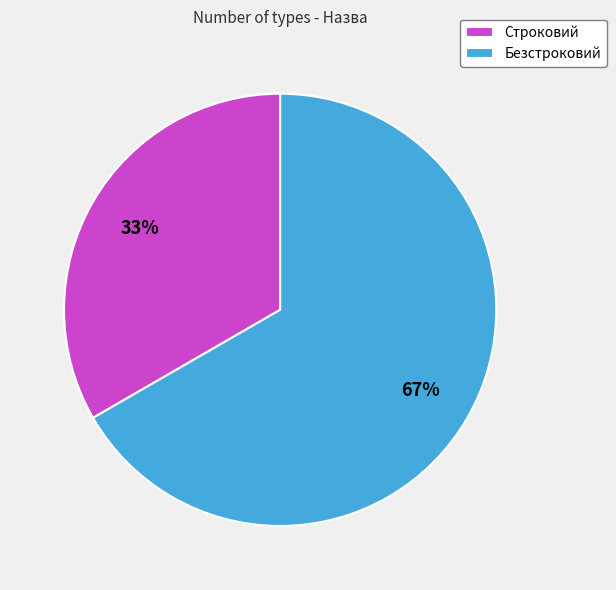

True or false: Безстроковий accounts for 75% of the total.

False